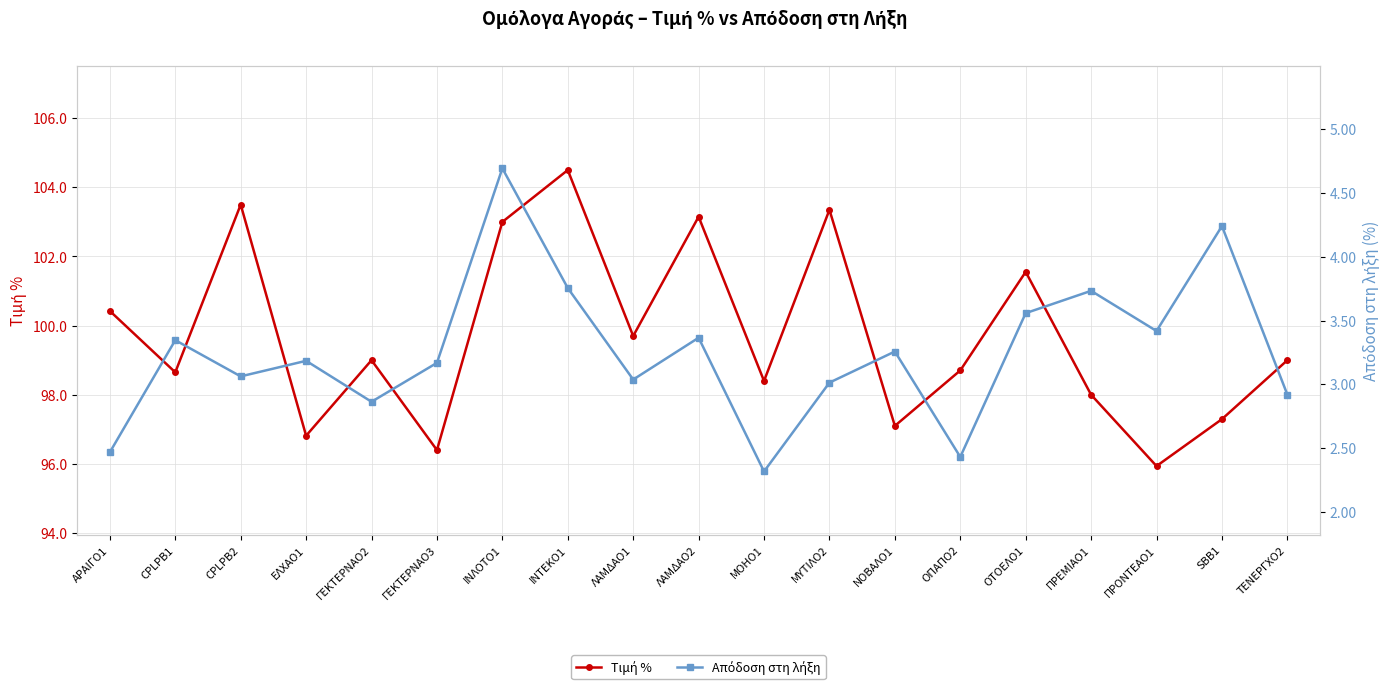

The value of Τιμή % at ΙΝΤΕΚΟ1 is 104.5. True or false?

True